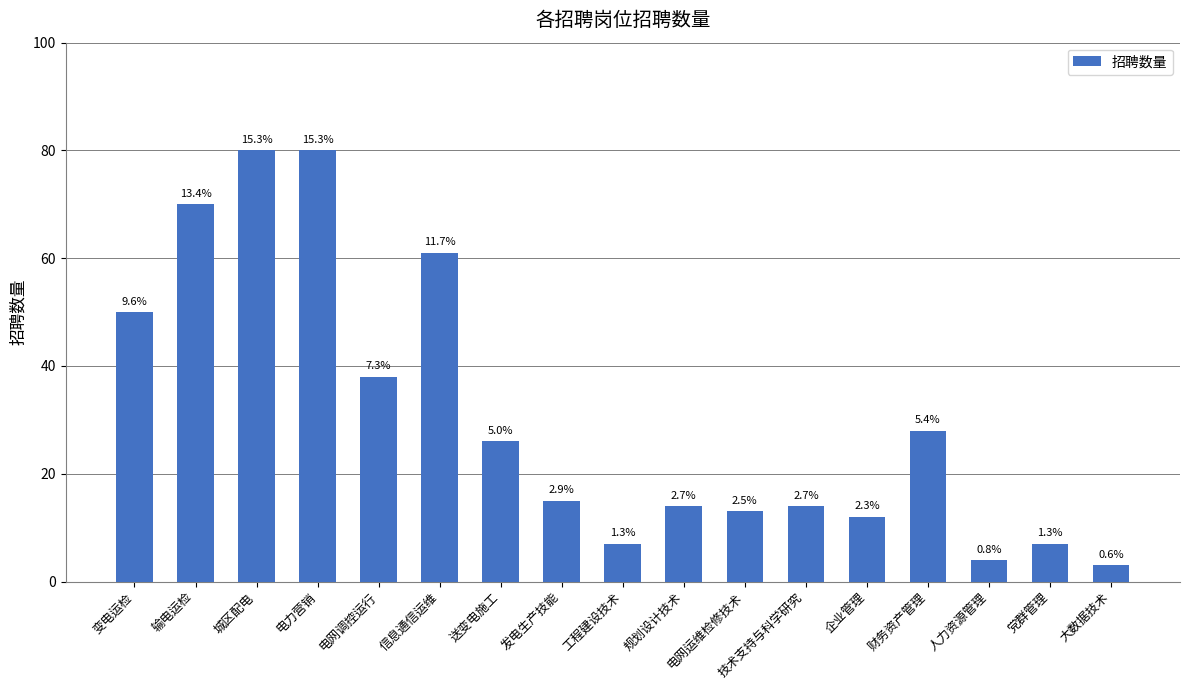

True or false: the data shows 70 at 输电运检.

True